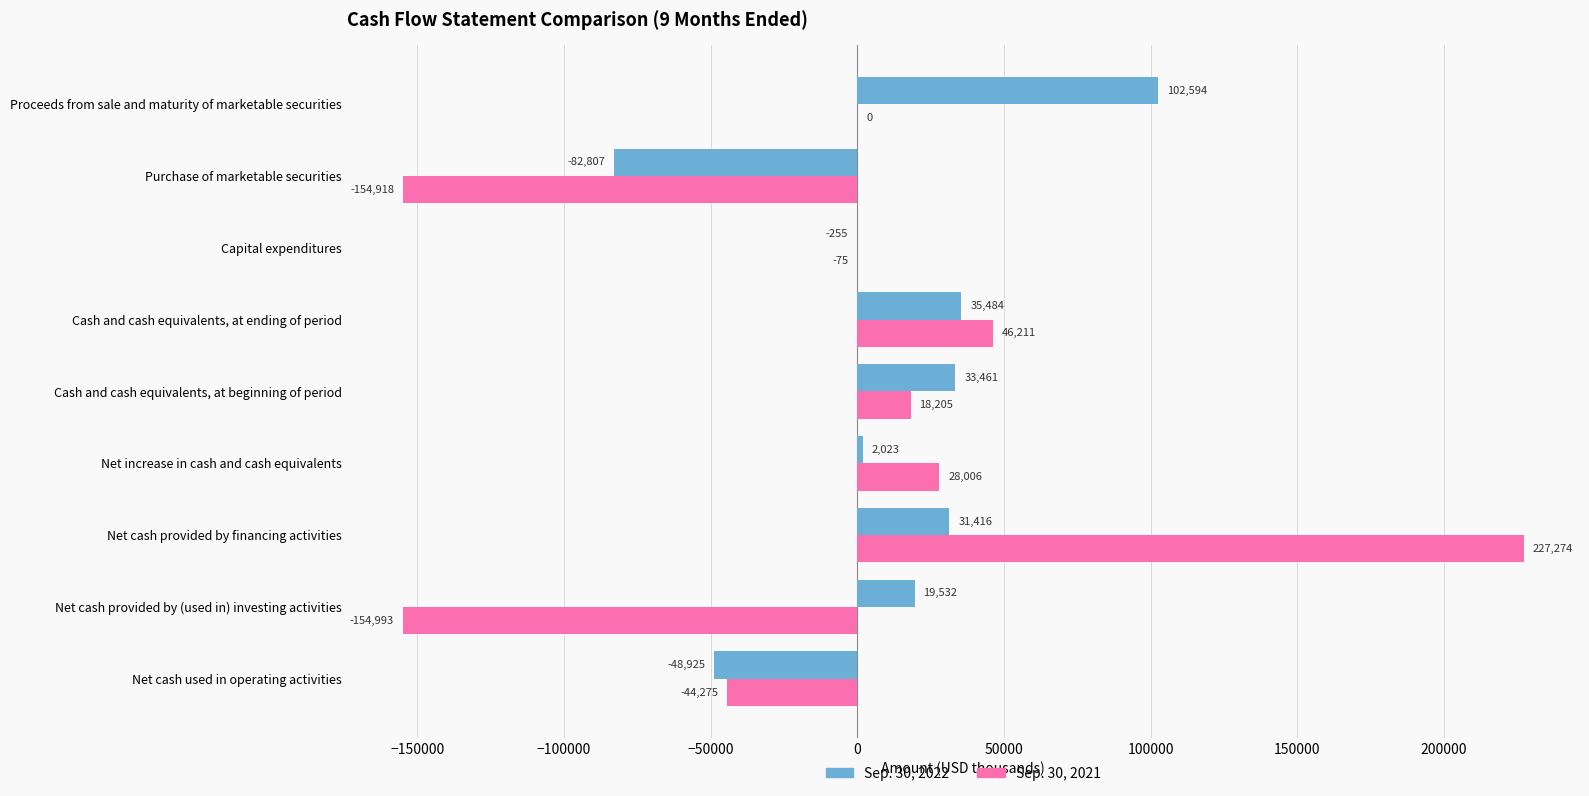

Between Net cash provided by financing activities and Net increase in cash and cash equivalents, which series saw the biggest shift?

Sep. 30, 2021